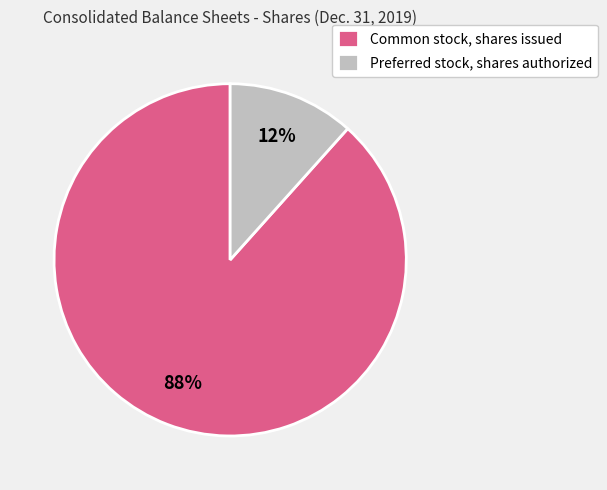

To the nearest percent, what portion does Common stock, shares issued represent?

88%